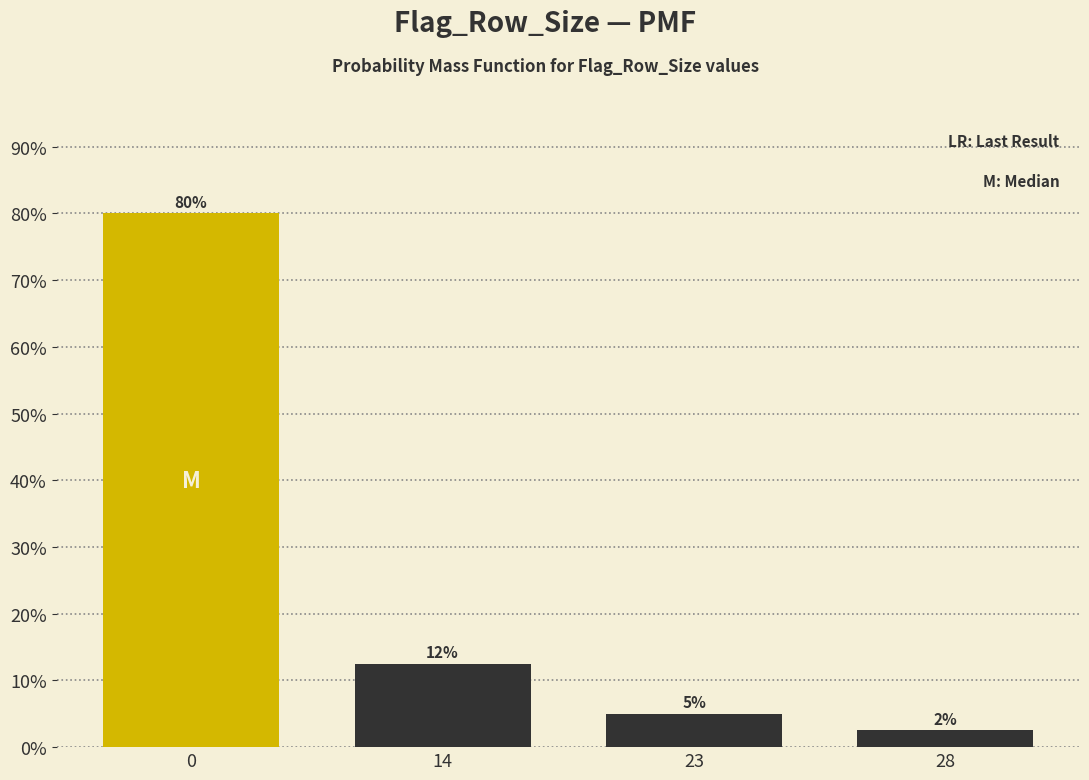

At which category does the chart reach its minimum across all series?

28